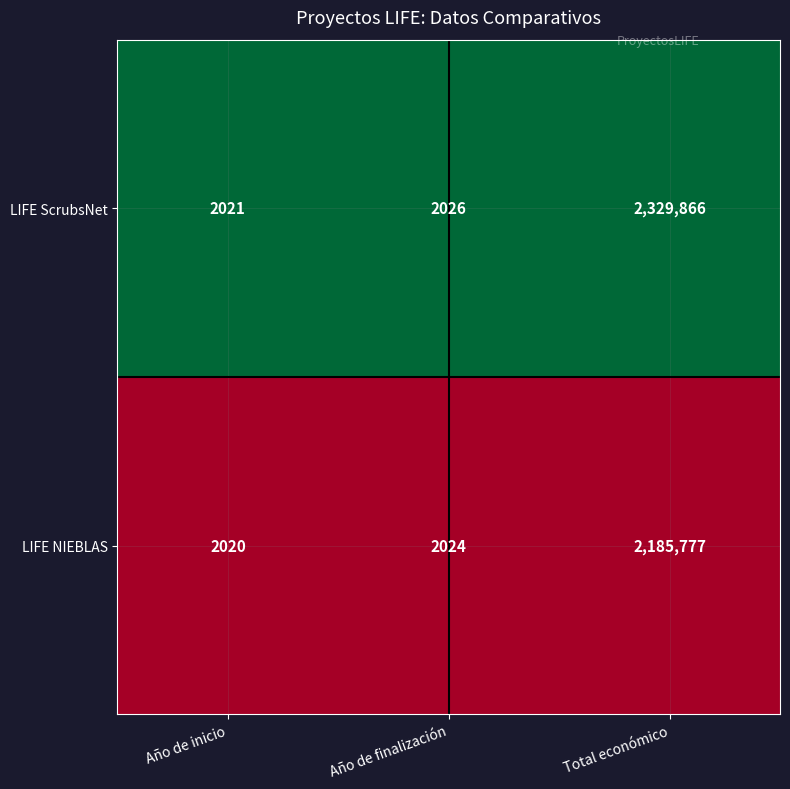

At which category is the sum across all series the highest?

Total económico